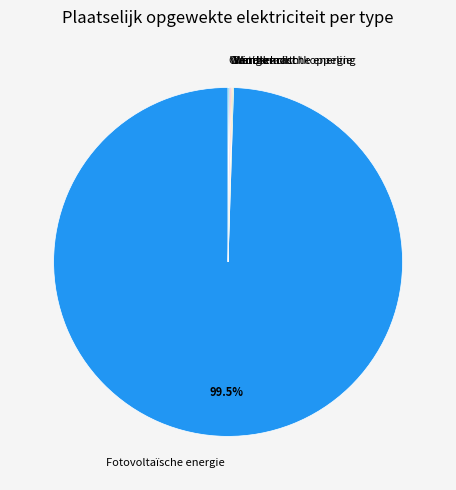

What is the largest slice in the pie chart?

Fotovoltaïsche energie